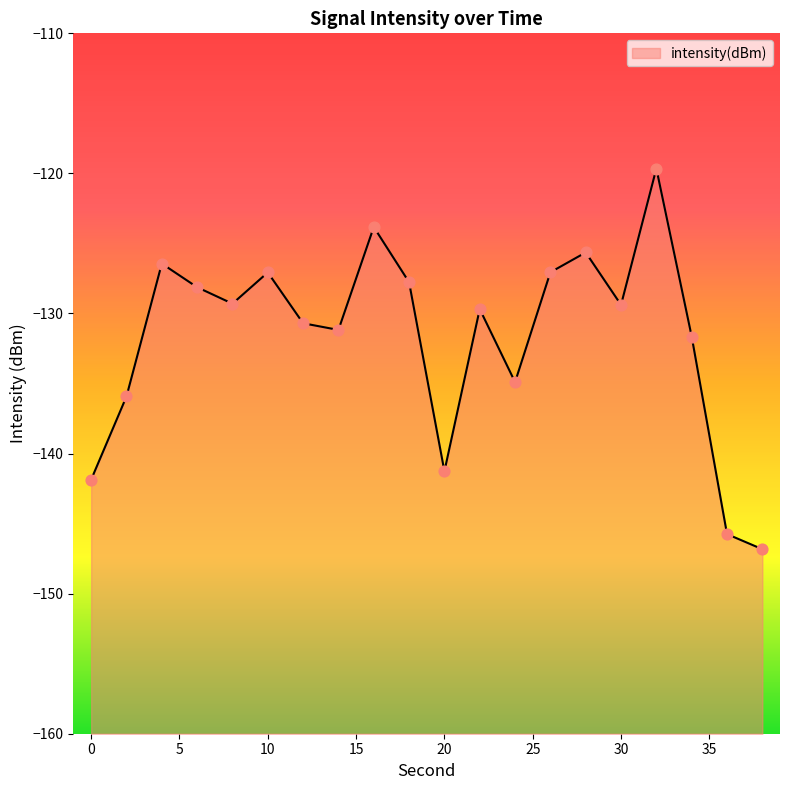

Between 28 and 18, which is larger?

28